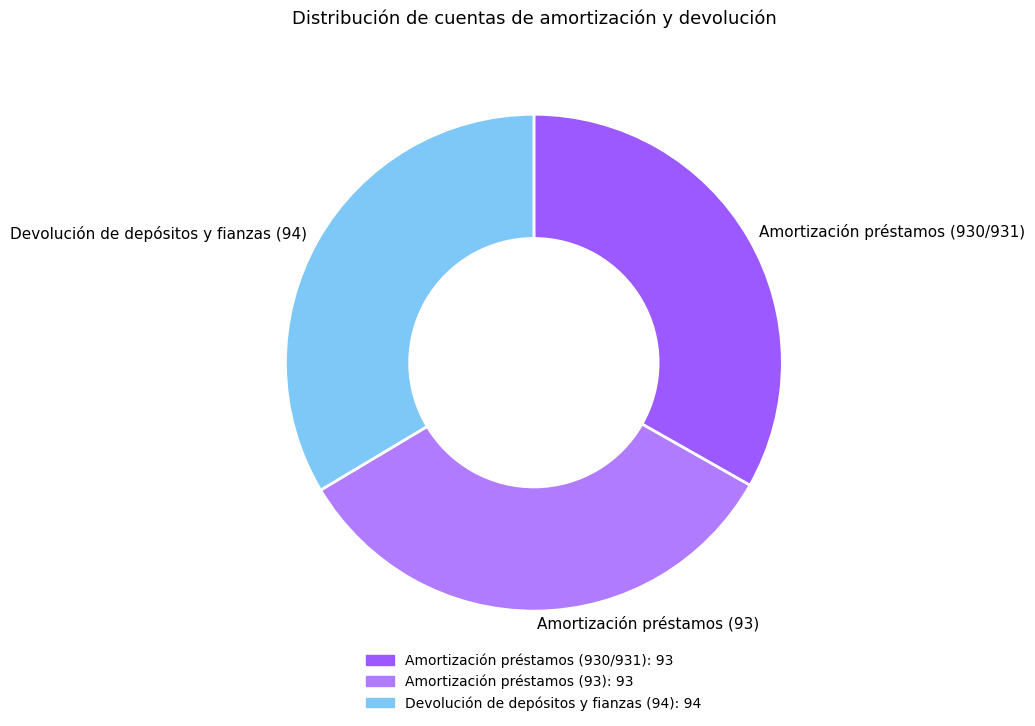

Count the number of slices in the pie.

3